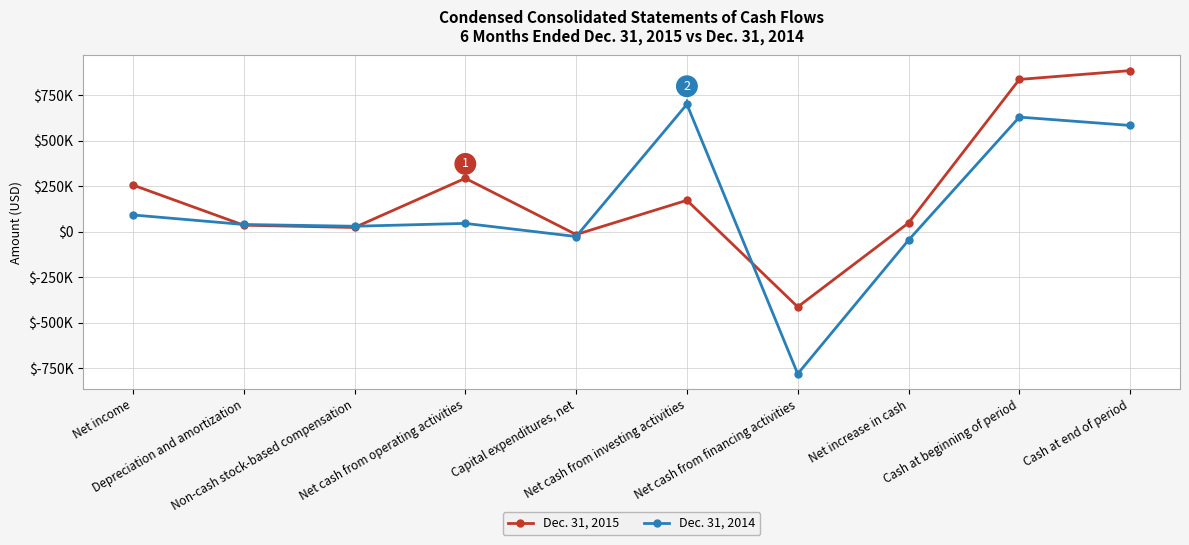

Which series has the largest range (max minus min)?

Dec. 31, 2014